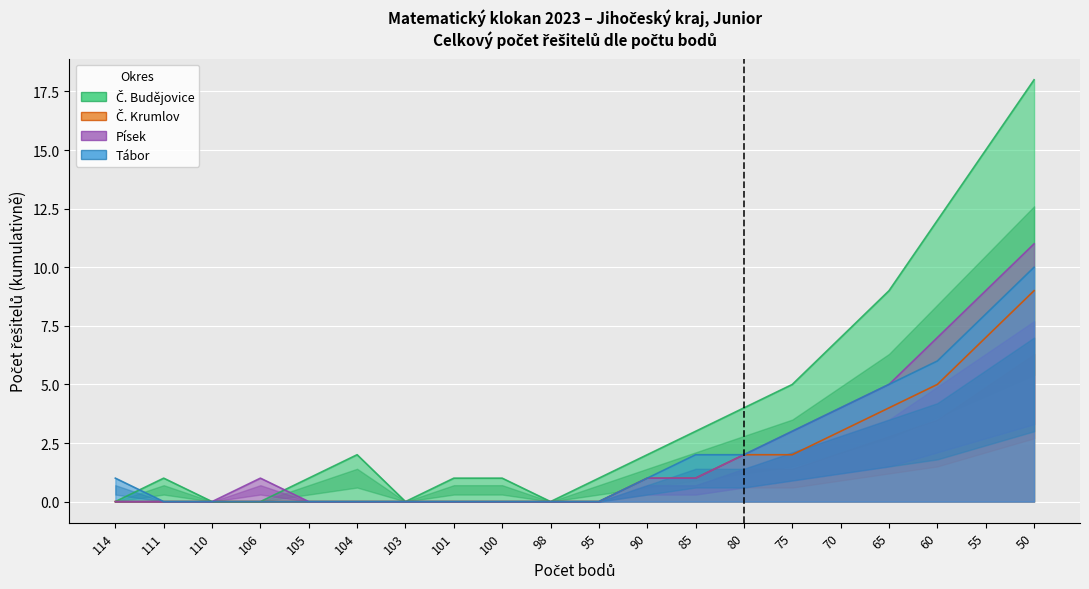

True or false: Tábor and Písek intersect in this chart.

False